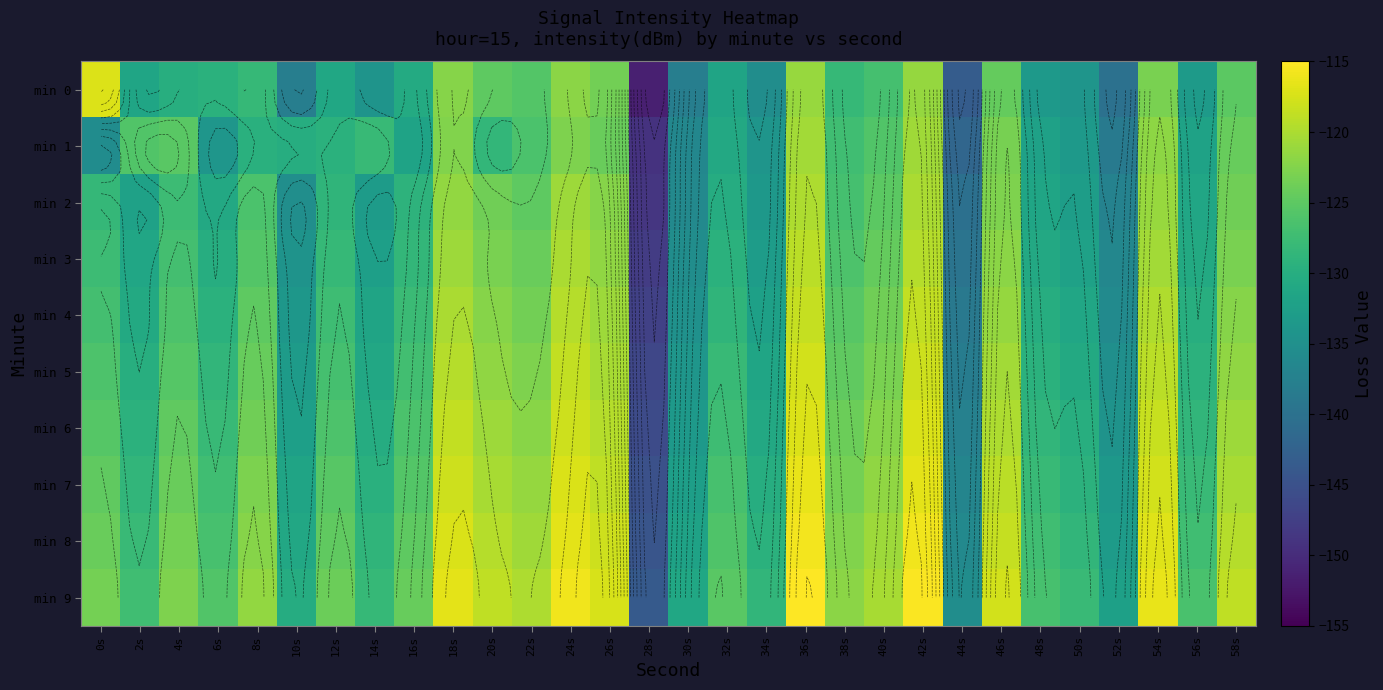

What is the approximate value of min 4 at 58s?

-122.3